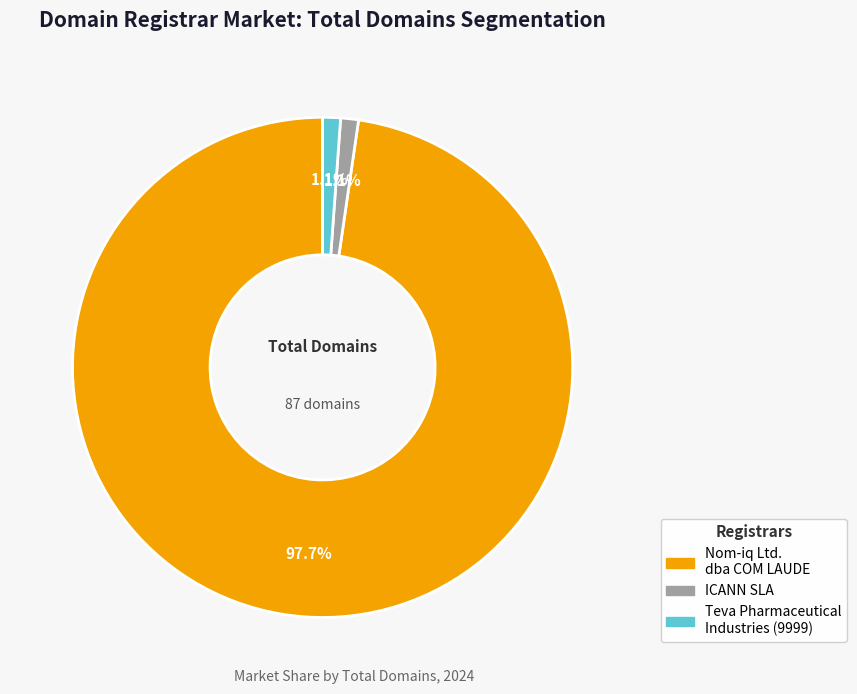

How many segments does this pie chart have?

3